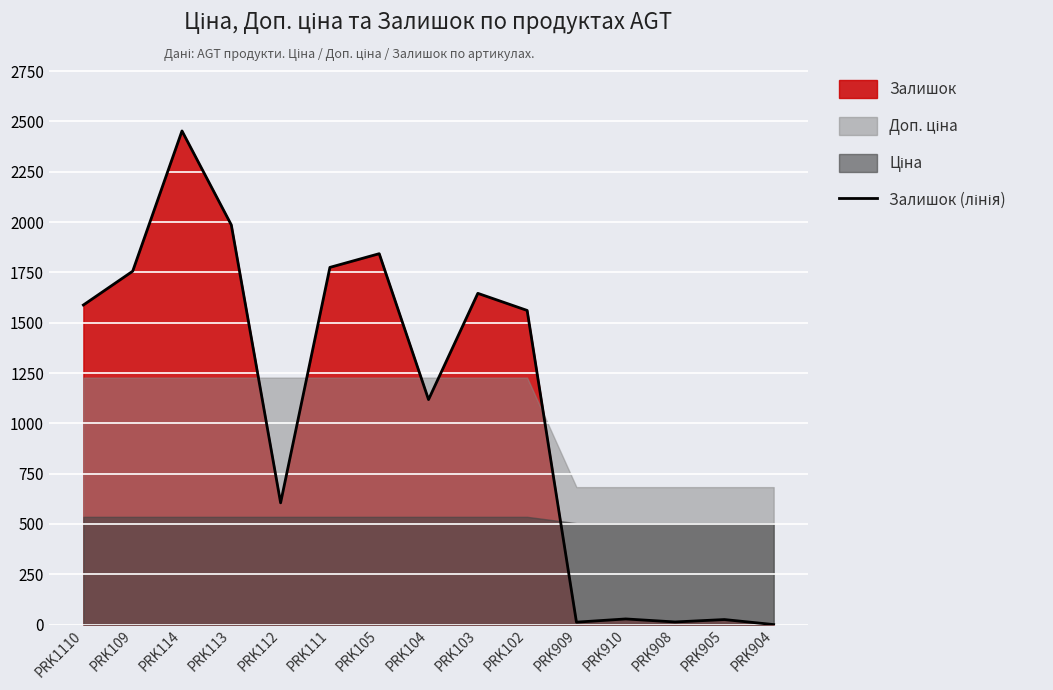

What is the maximum value shown in the chart?

2453